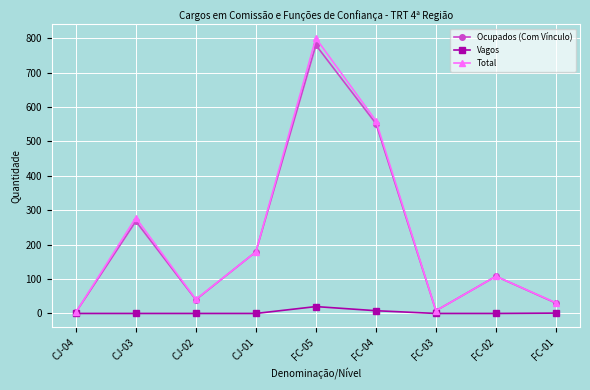

What is the label of the 1st point from the right?

FC-01